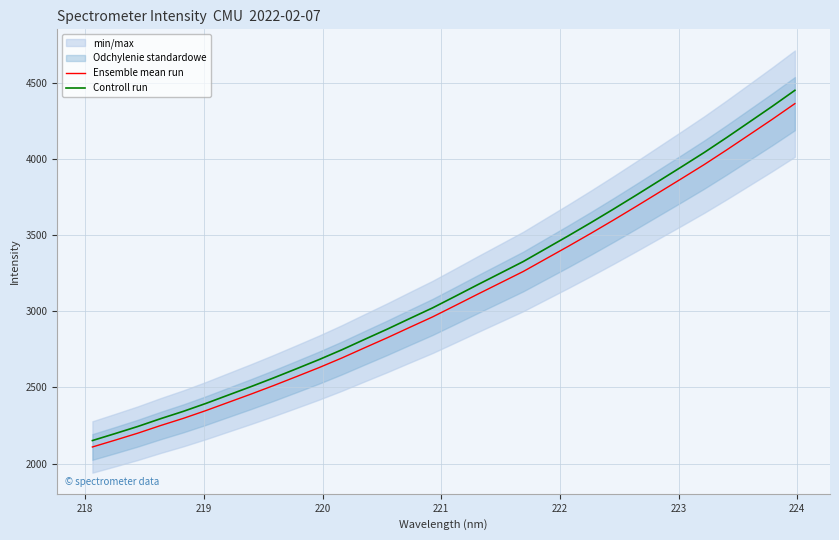

What is the minimum value for Ensemble mean run?

2108.9